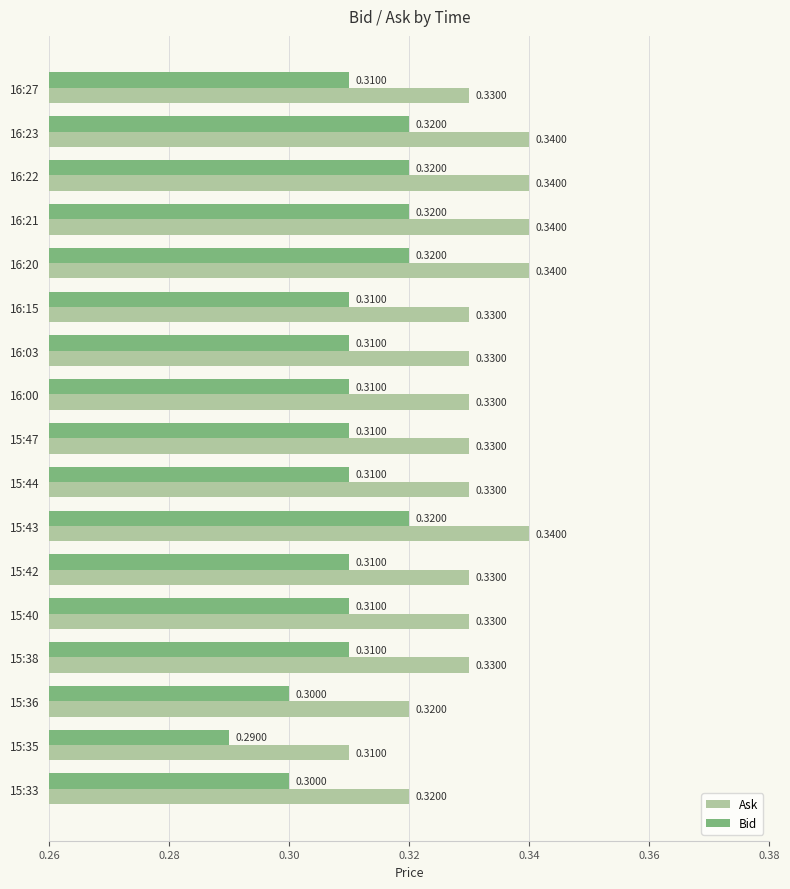

Which series has the largest total across all categories?

Ask